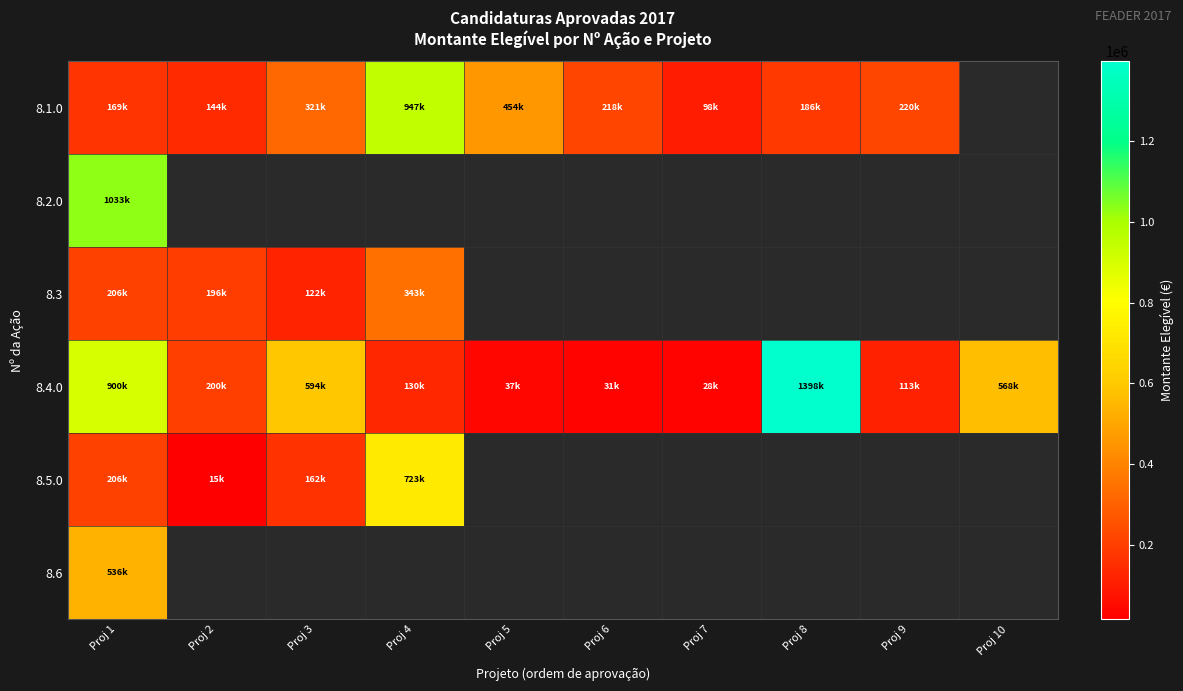

The value of 8.3 at Proj 3 is 38189.3. True or false?

False